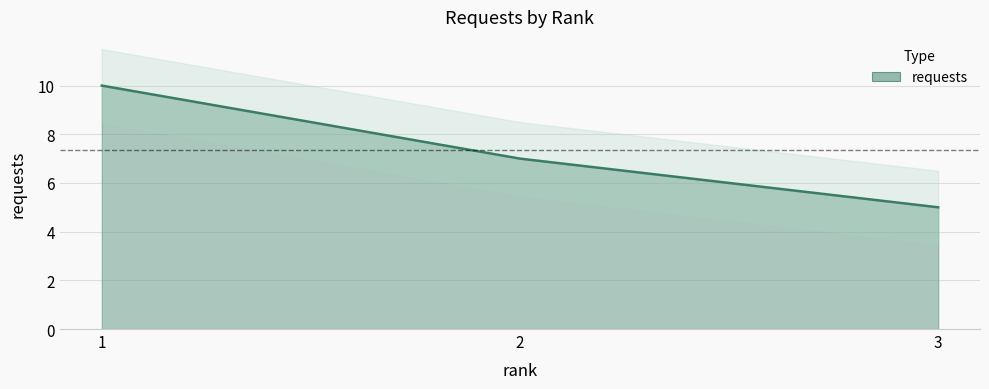

Which has a higher value, 3 or 1?

1